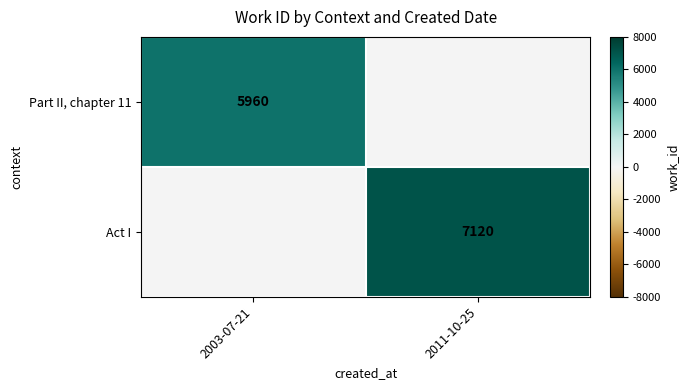

At which category does the chart reach its minimum across all series?

2011-10-25